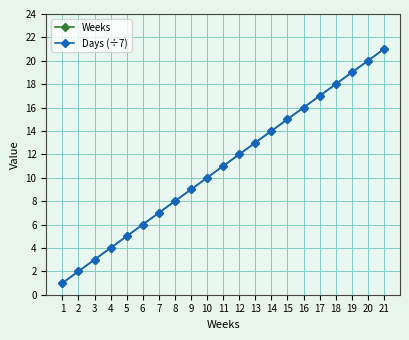

Does the chart have visible grid lines?

Yes